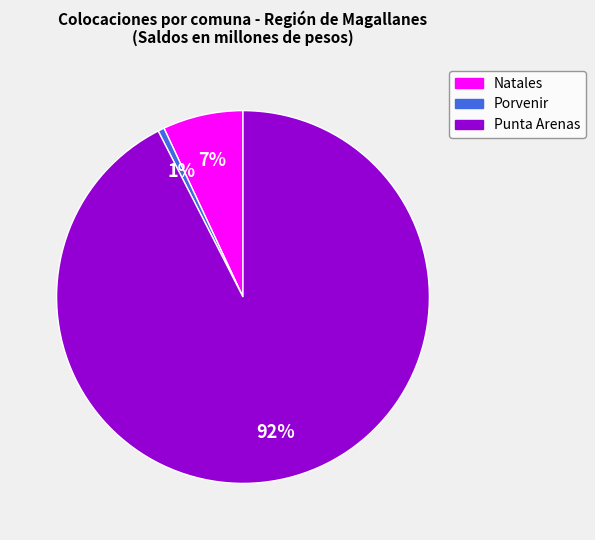

Do Natales and Punta Arenas together represent more than half of the pie?

Yes